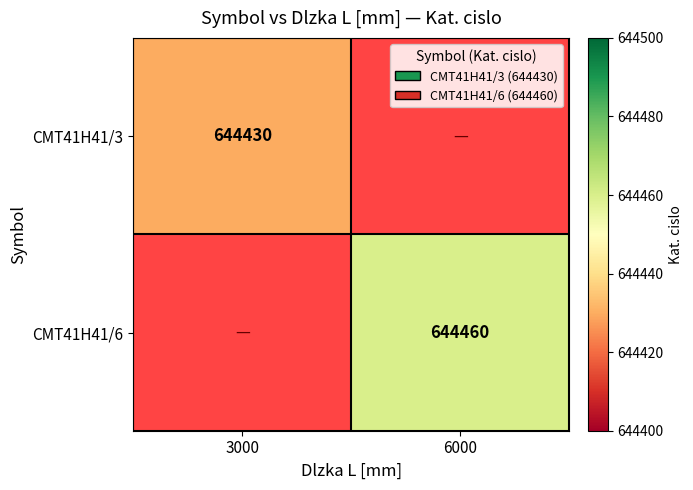

Count the number of data series in this chart.

2